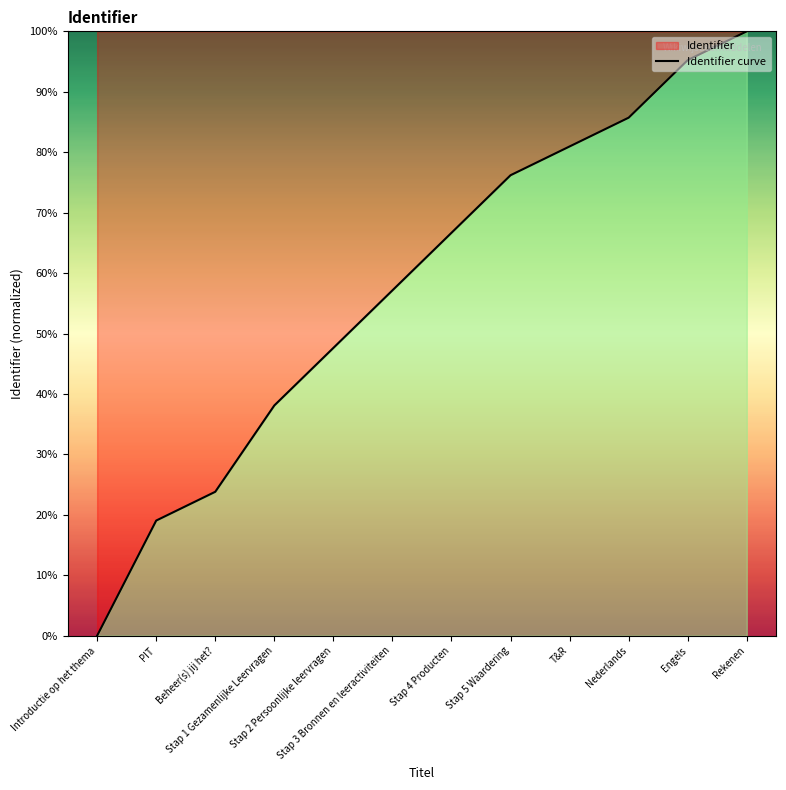

What is the approximate value at T&R?

81.0